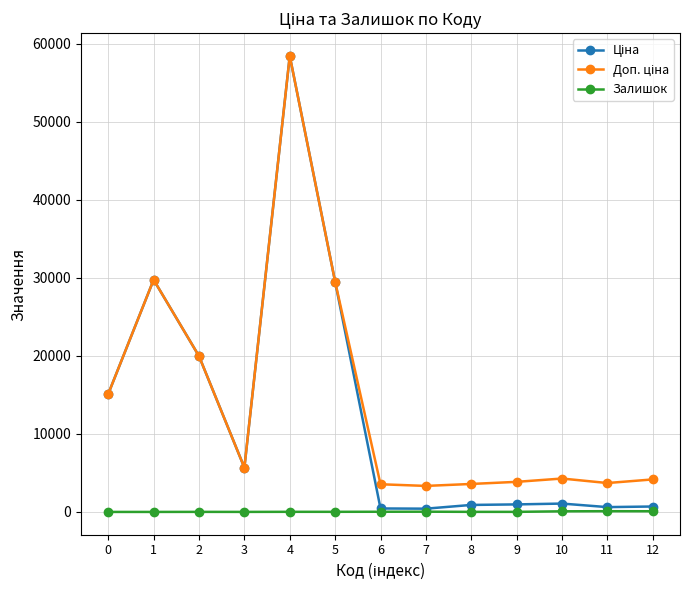

At which category is the sum across all series the highest?

4